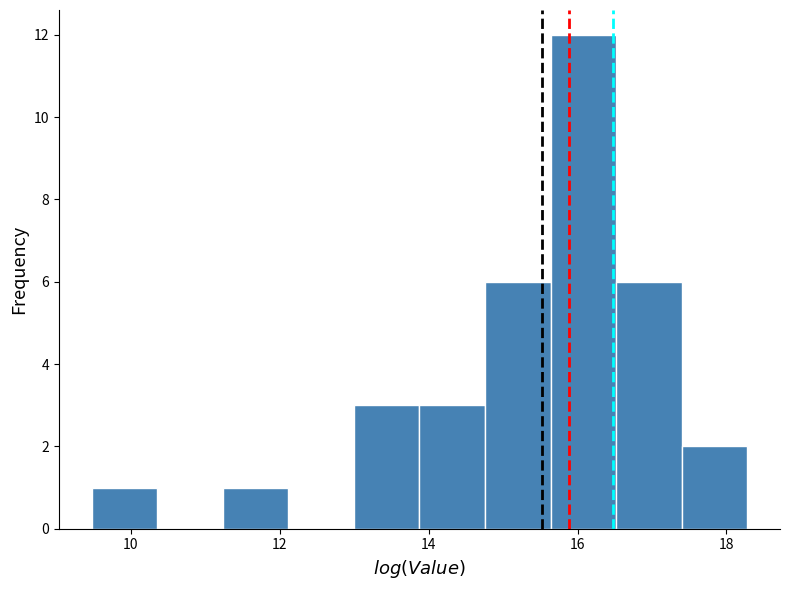

Reading left to right, transcribe this chart: for each bar, give the range it covers on the x-axis and its height. Neither the bar edges nor the heights are printed on the chart, so give them approximately, as read against the axes.

9.4 to 10.4: 1
10.4 to 11.2: 0
11.2 to 12.2: 1
12.2 to 13.0: 0
13.0 to 13.8: 3
13.8 to 14.8: 3
14.8 to 15.6: 6
15.6 to 16.6: 12
16.6 to 17.4: 6
17.4 to 18.2: 2